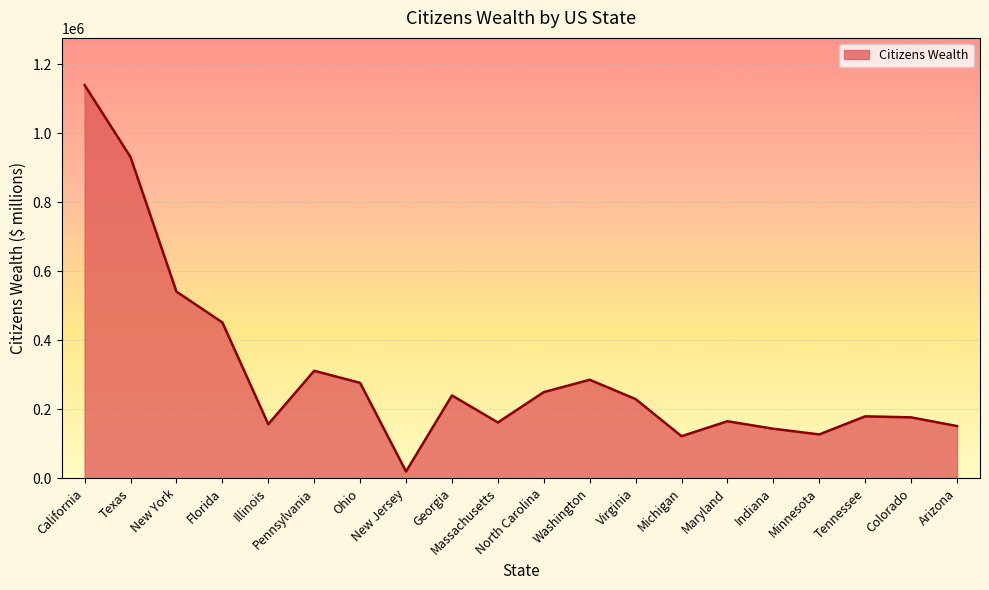

What is the greatest value displayed?

1139339.9